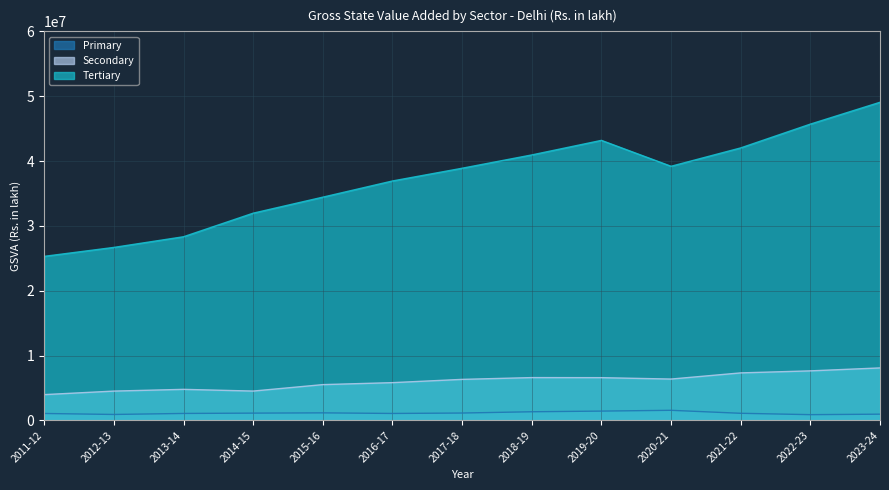

At which category is the sum across all series the highest?

2023-24